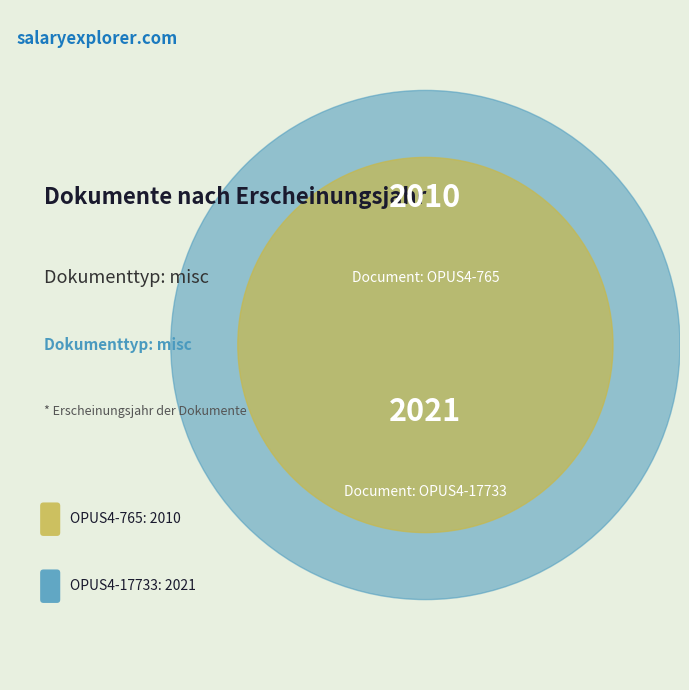

Is there any slice that represents more than half of the pie?

Yes